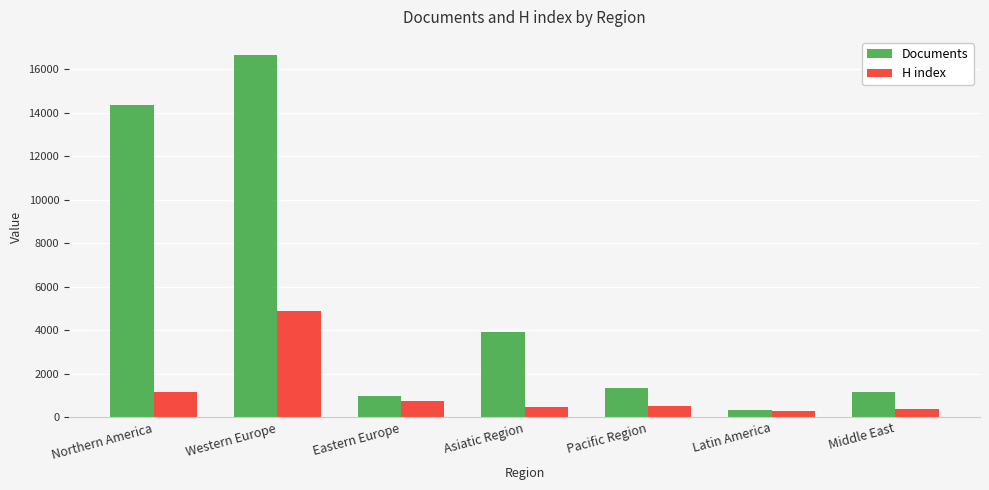

What is the maximum value for H index?

4886